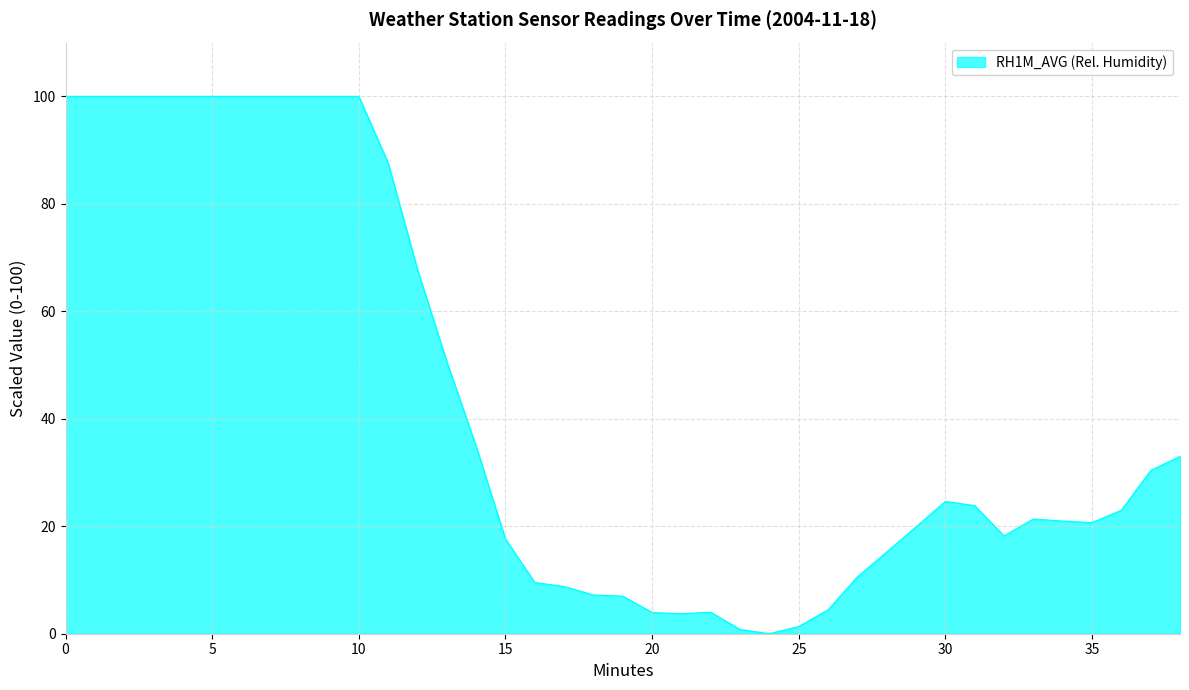

What is the maximum value shown in the chart?

100.0